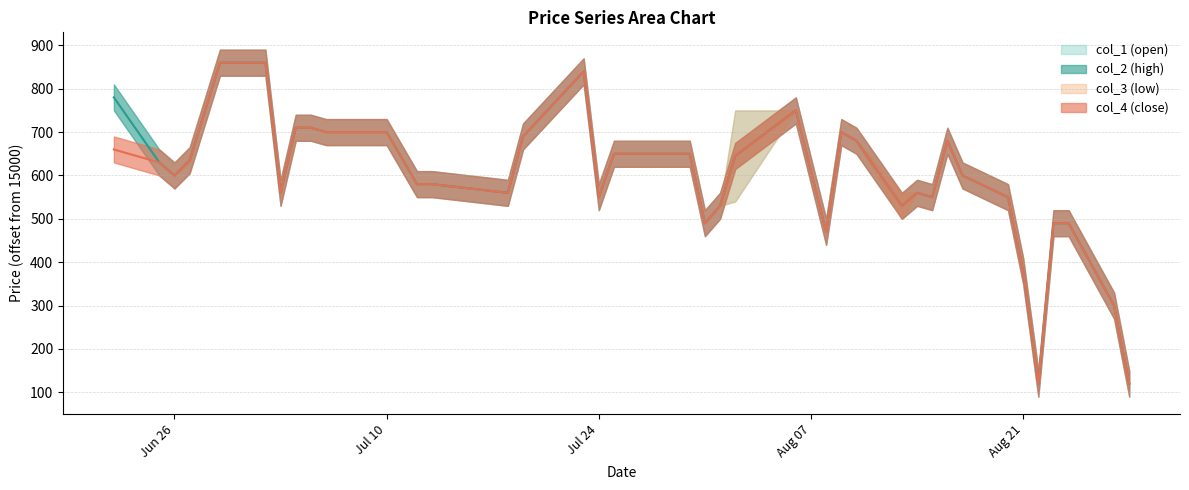

What is the difference between the second highest and second lowest values in the col_2 series?

740